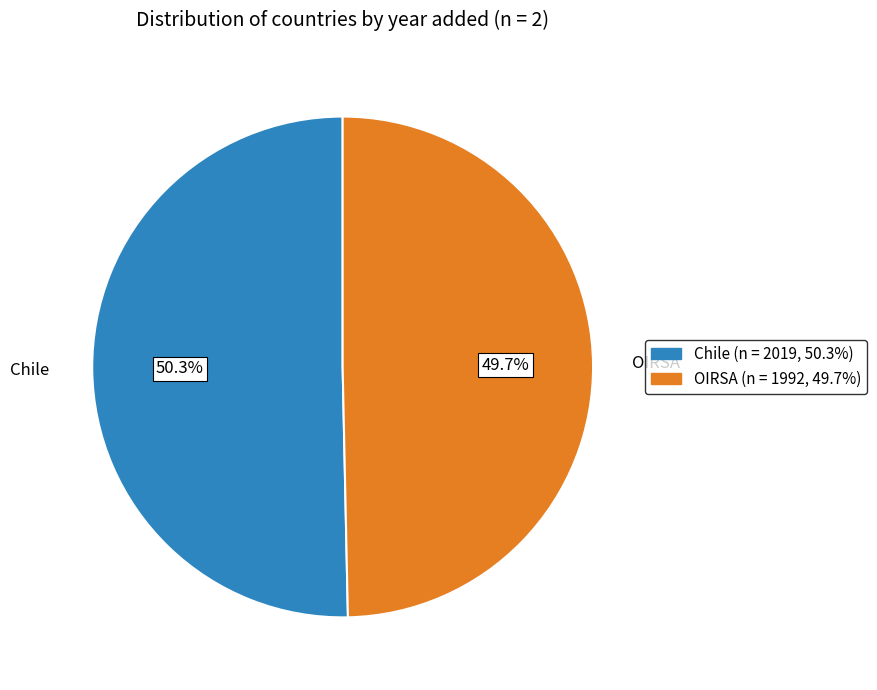

Rank the categories by value from lowest to highest.

OIRSA, Chile